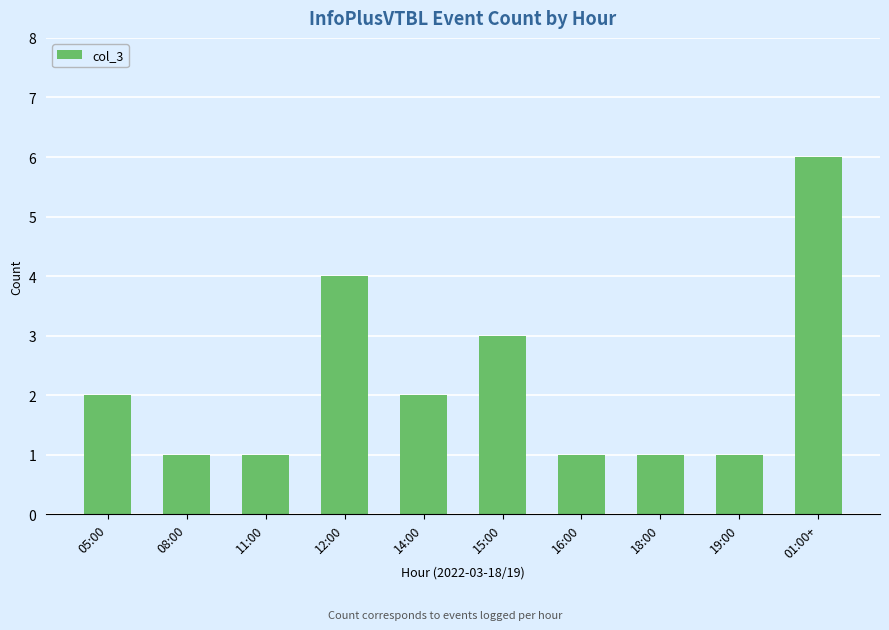

How many bars are there in total?

10